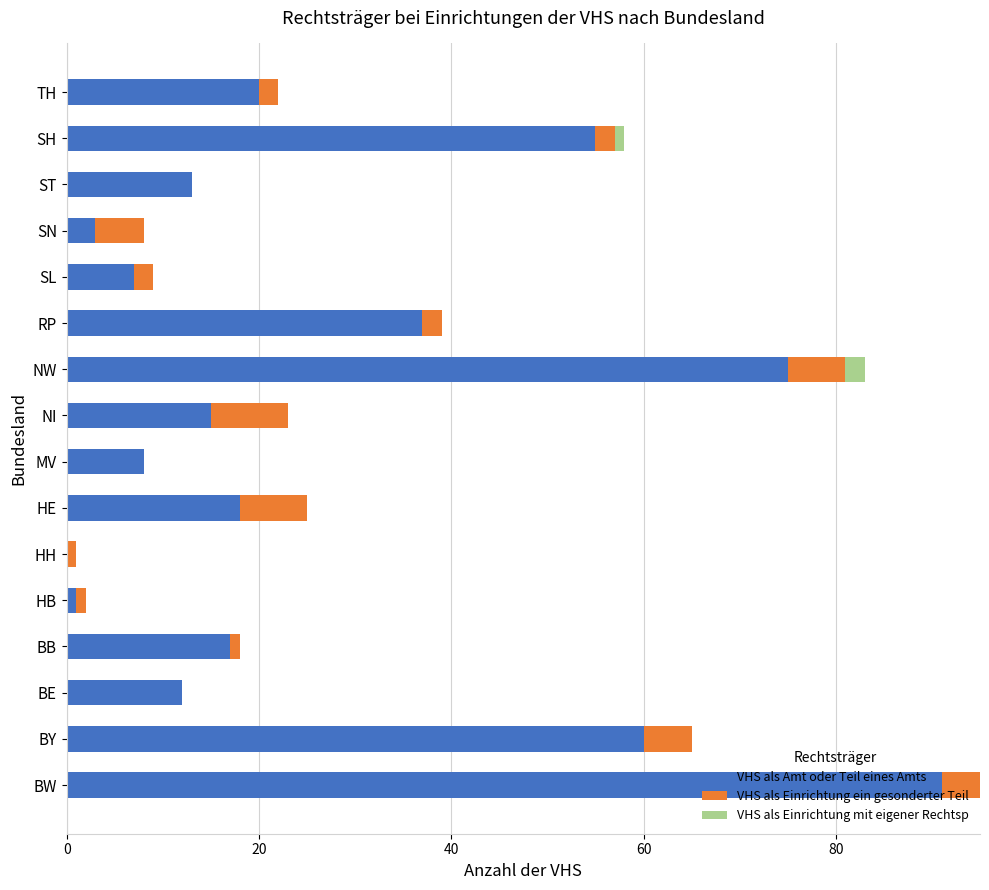

What is the sum of all VHS als Amt oder Teil eines Amts values?

432